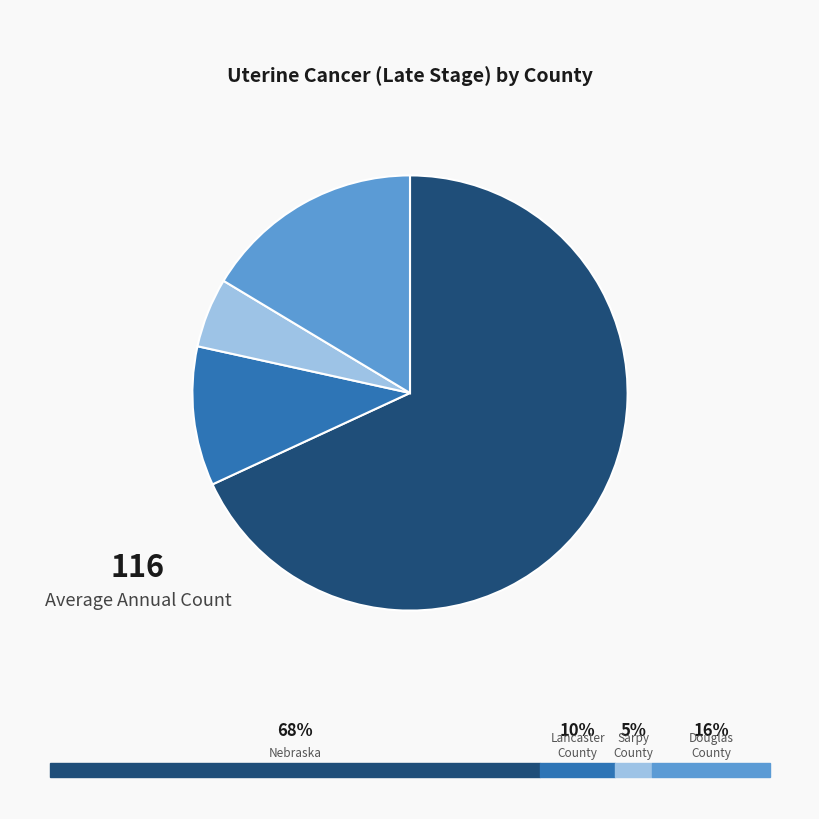

Is there a majority slice in this chart?

Yes